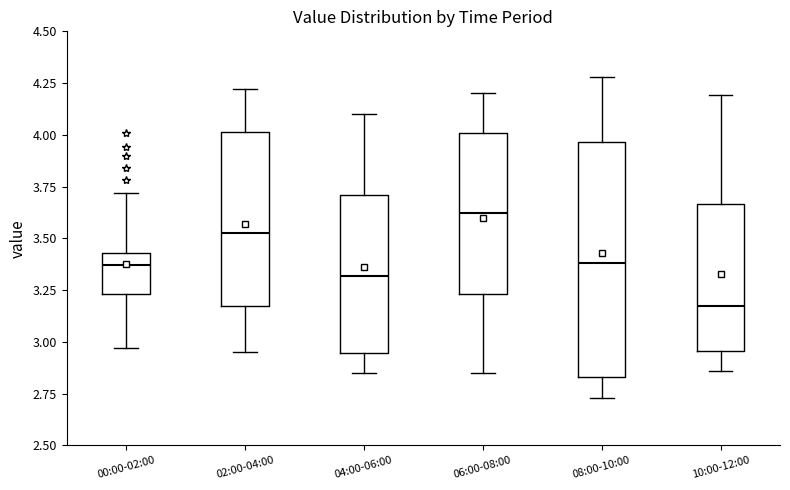

Which box is the tallest, from its lower edge to its upper edge?

08:00-10:00